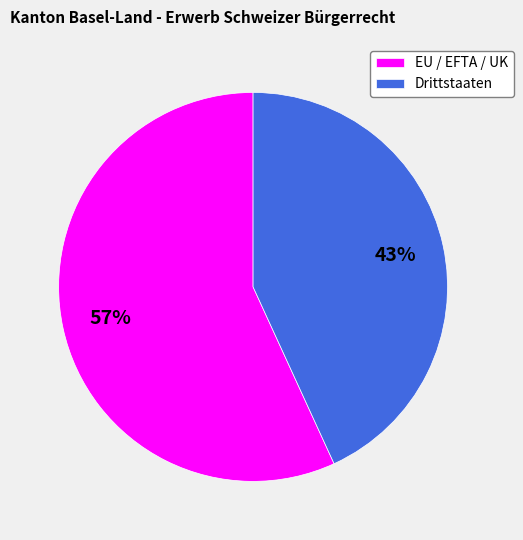

What percentage is the Drittstaaten slice, to the nearest percent?

43%